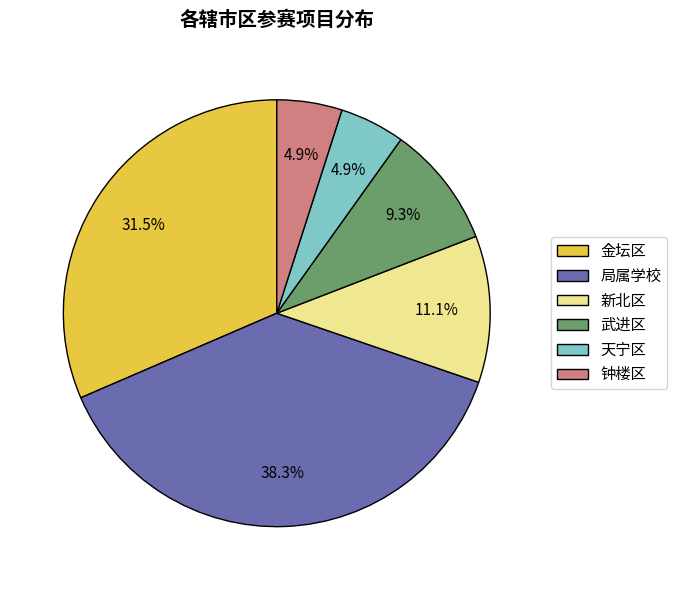

Is there a majority slice in this chart?

No